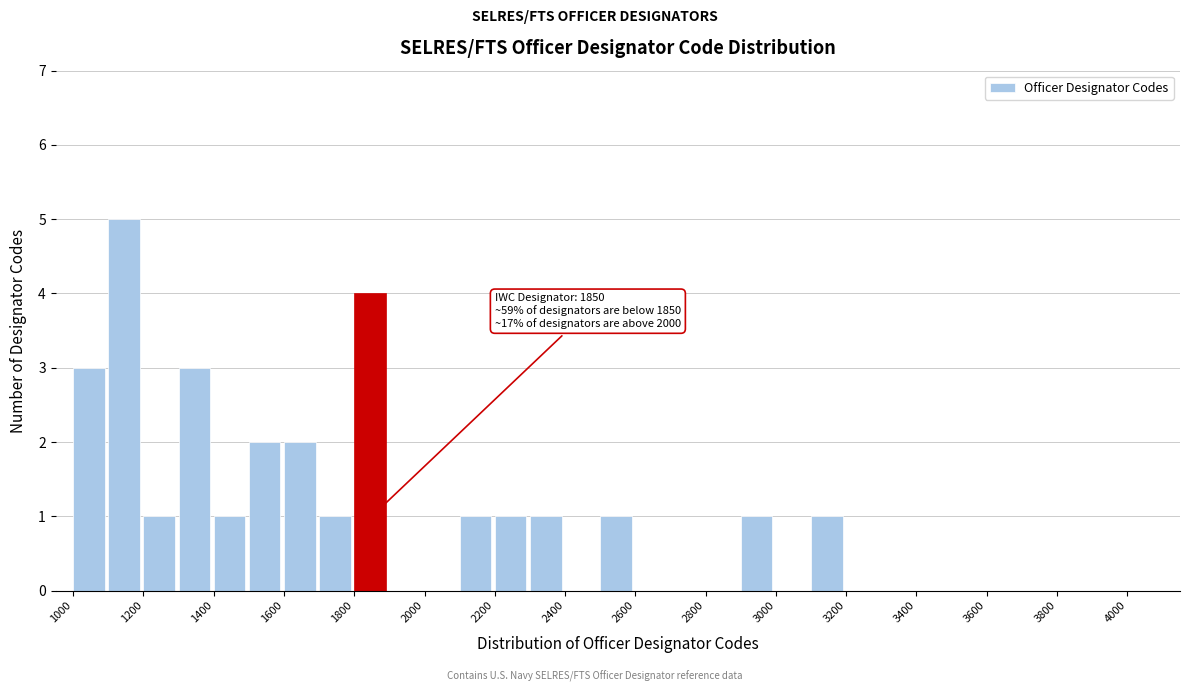

Which range on the x-axis has the tallest bar?

1100 to 1200